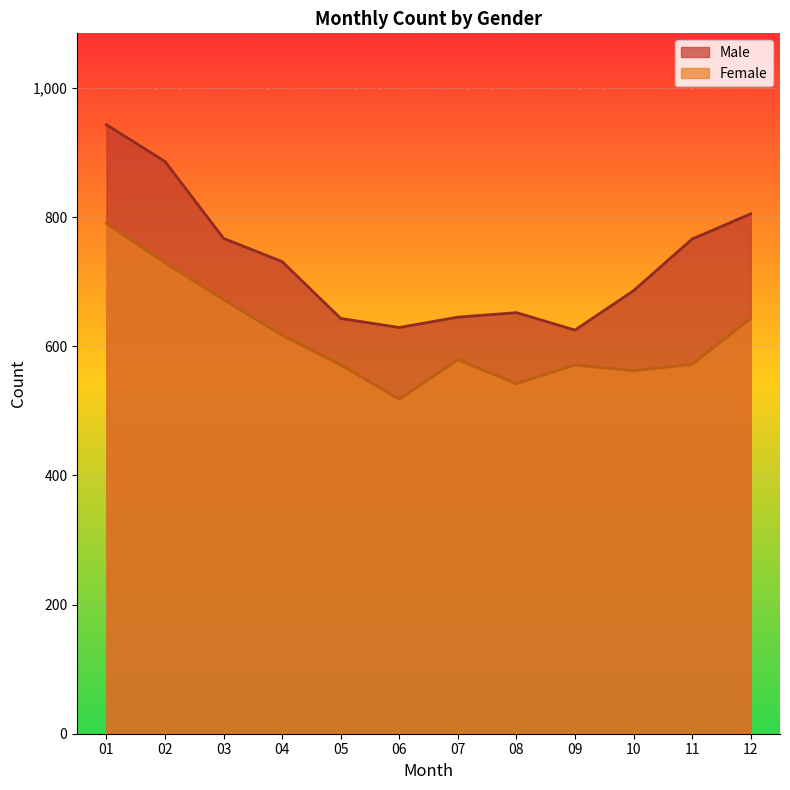

Which series has the widest spread of values?

Male